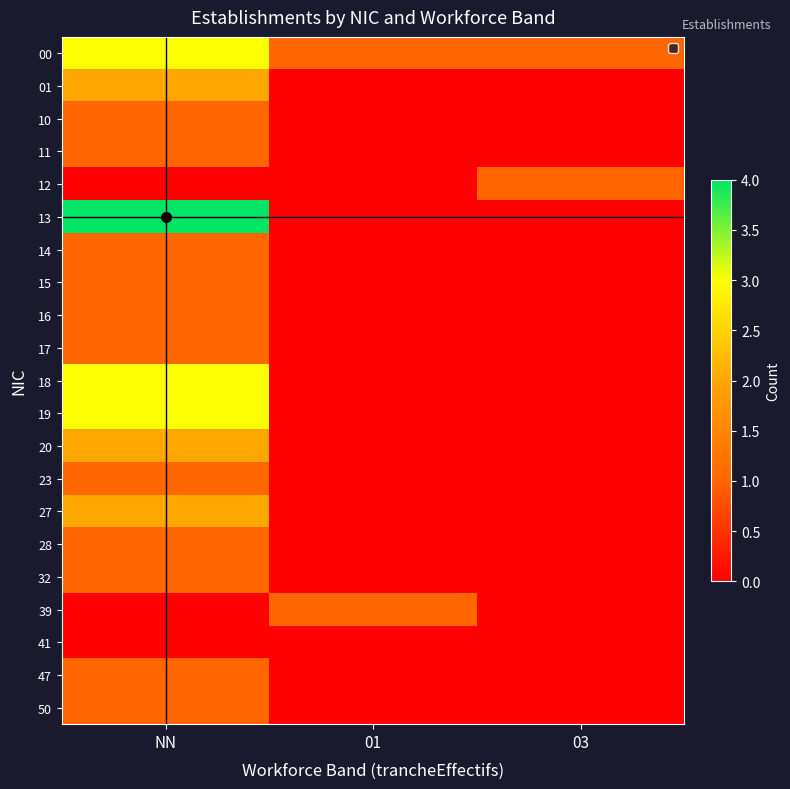

At how many categories does at least one series exceed 2?

1